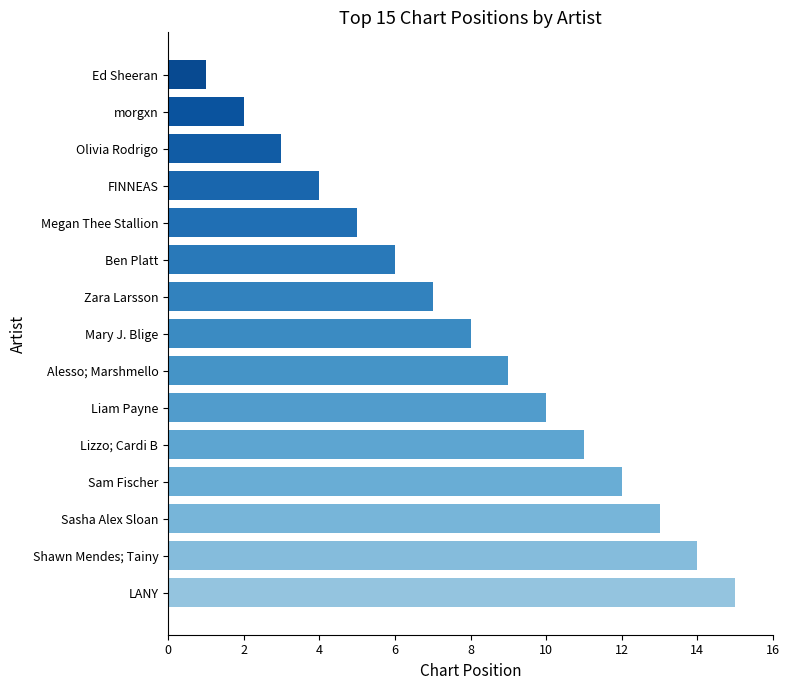

The value at Megan Thee Stallion is 5. True or false?

True